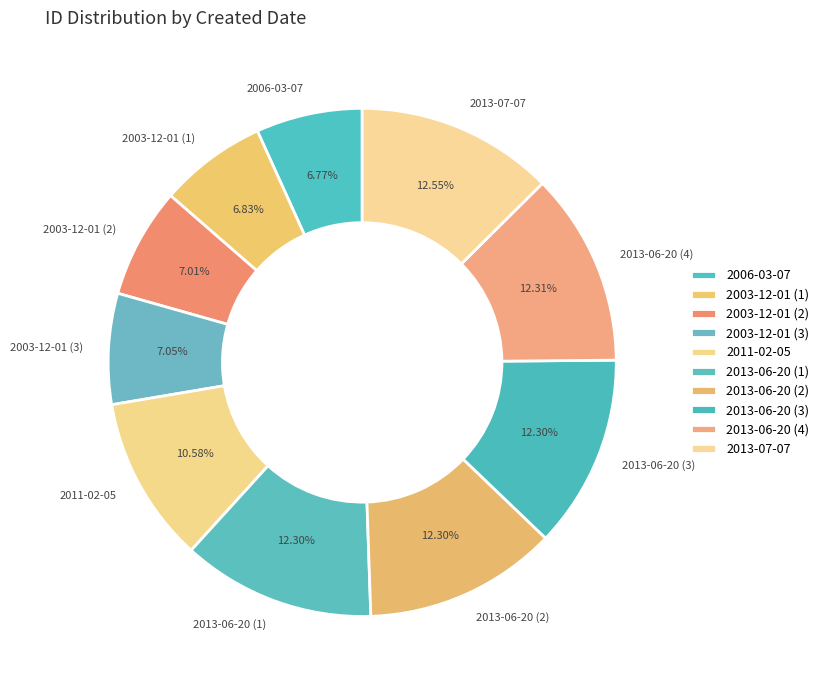

What is the ratio of the value at 2013-06-20 (3) to the value at 2013-07-07?

1.0